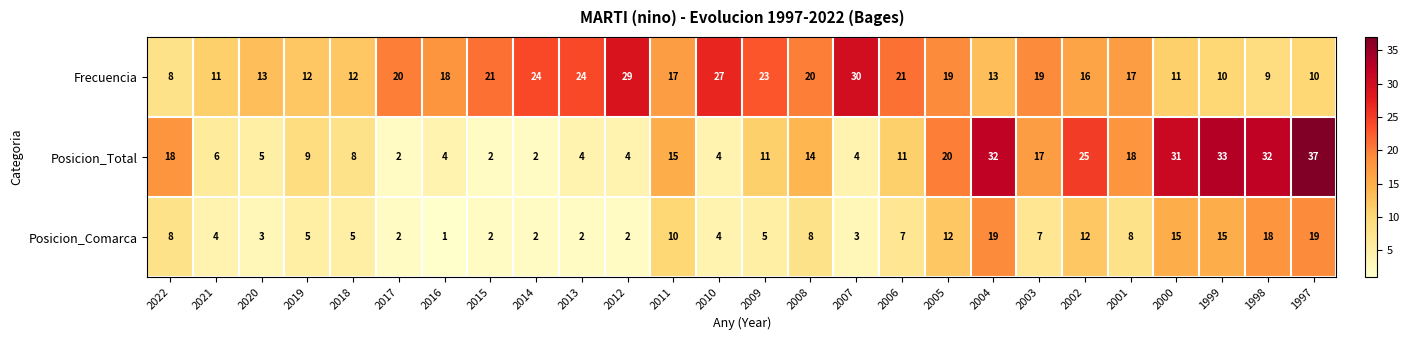

How many values in the Posicion_Total series are below 11?

12